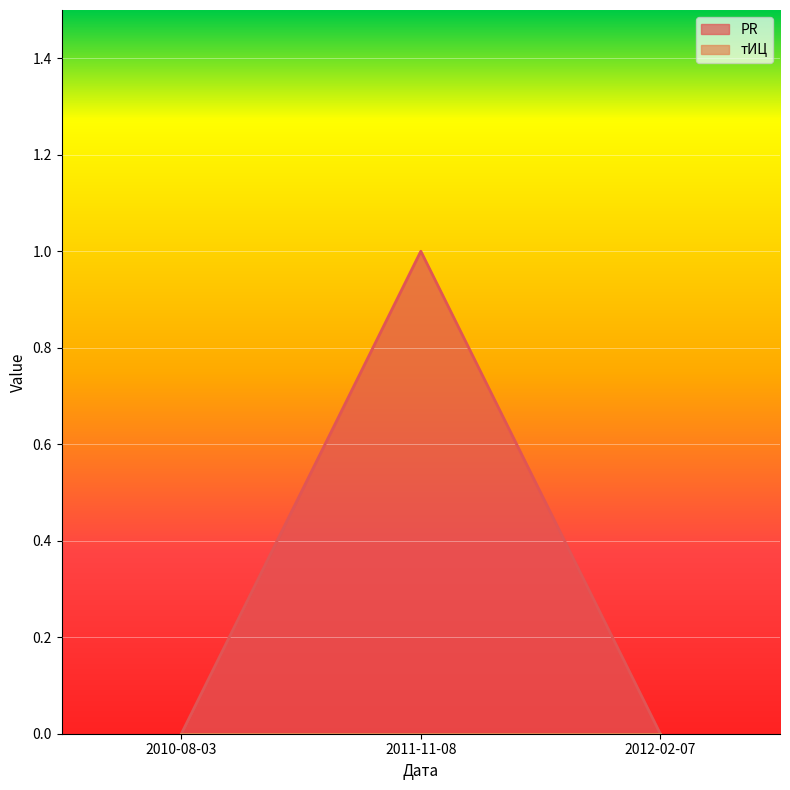

Reading left to right, extract all data points from this chart.

2010-08-03=0	2011-11-08=1	2012-02-07=0